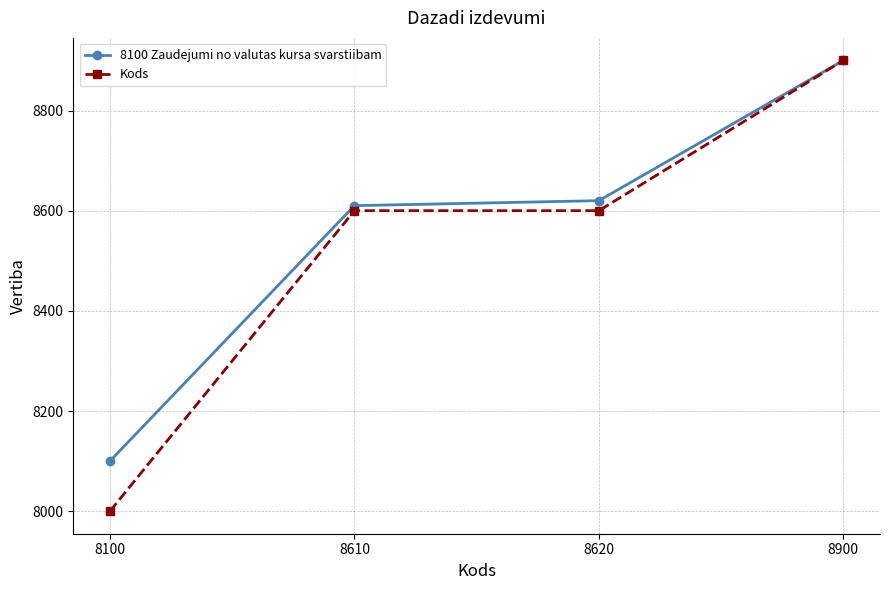

What are all the series names shown in the legend?

8100 Zaudejumi no valutas kursa svarstiibam, Kods